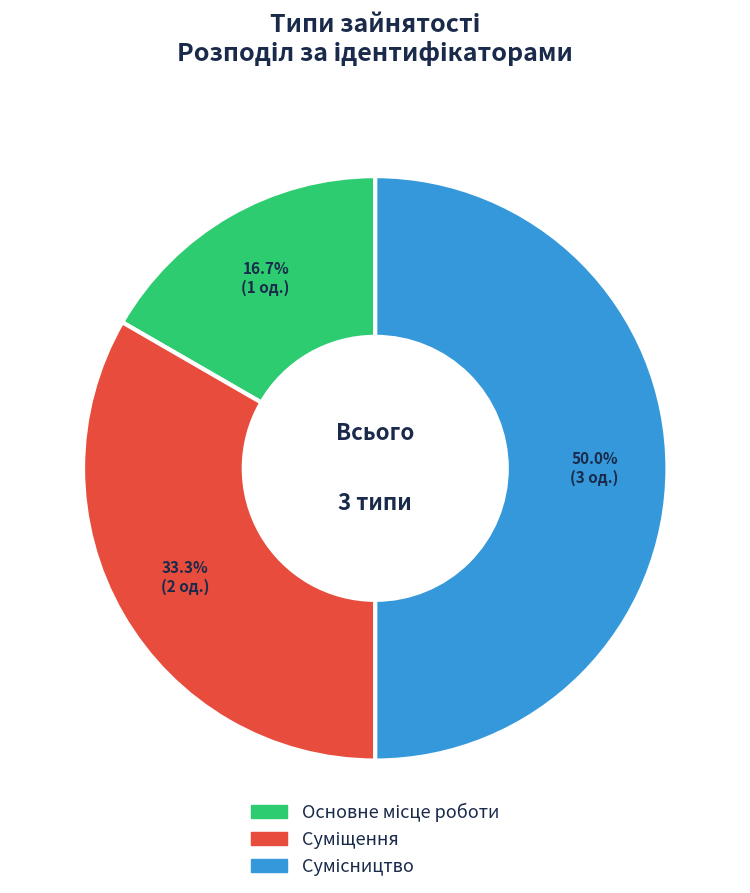

True or false: Суміщення accounts for 25% of the total.

False